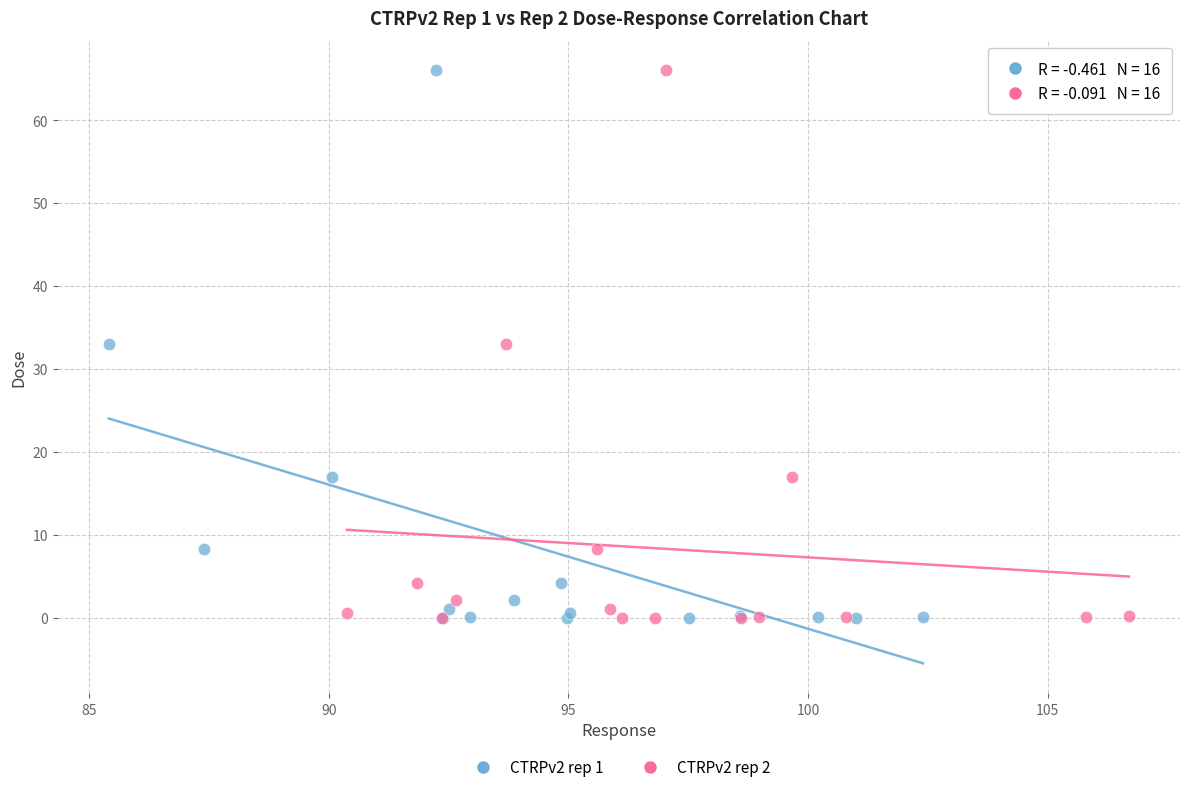

What are all the series names shown in the legend?

CTRPv2 rep 1, CTRPv2 rep 2